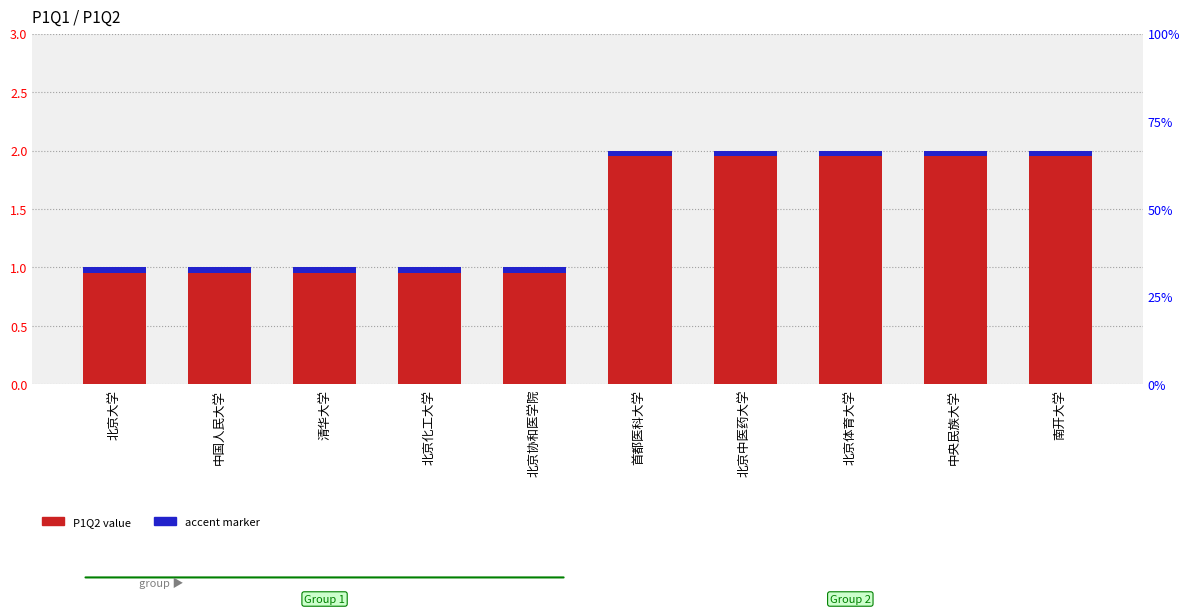

What is the ratio of the value at 清华大学 to the value at 北京中医药大学?

0.5